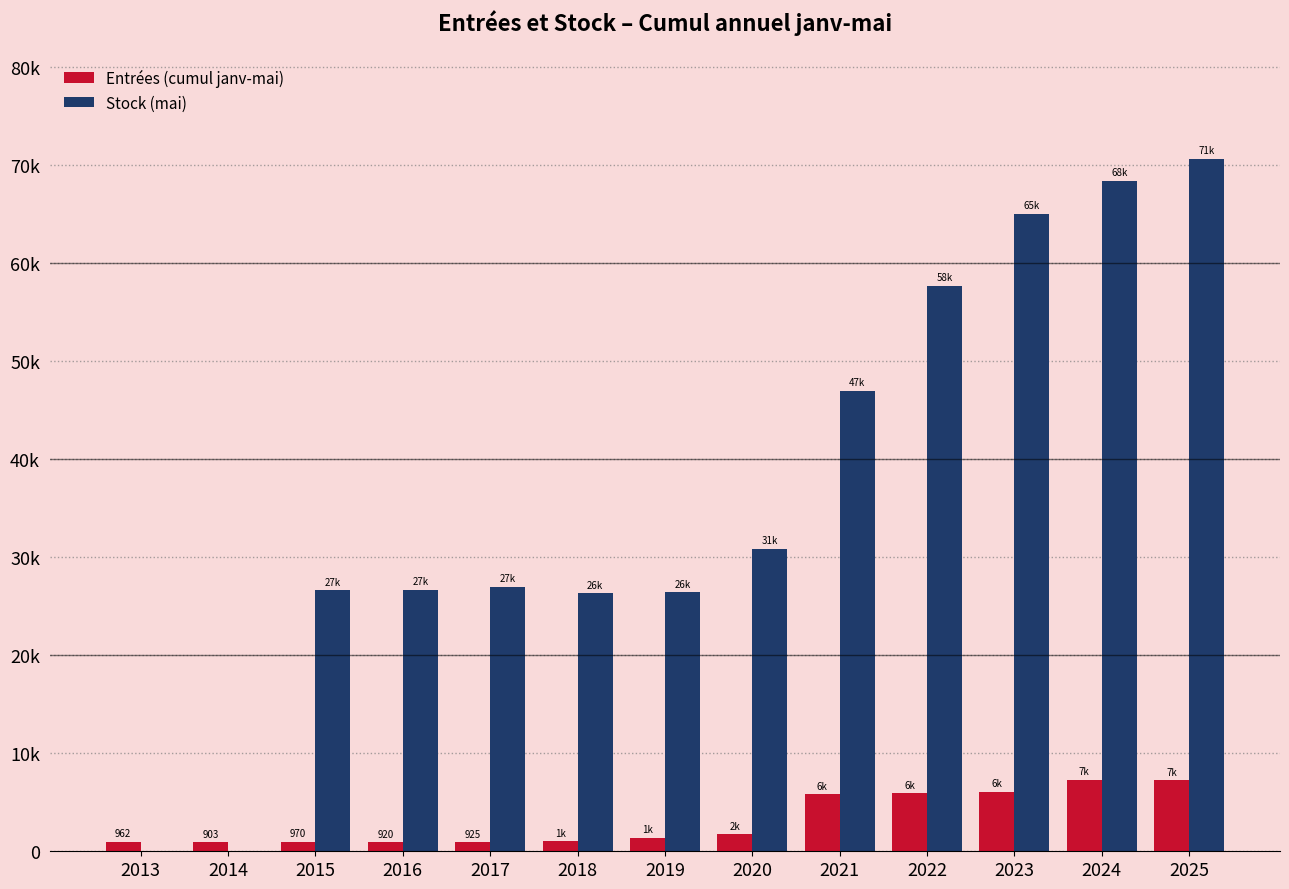

What is the value of the Entrées (cumul janv-mai) bar at the 6th from the left?

1035